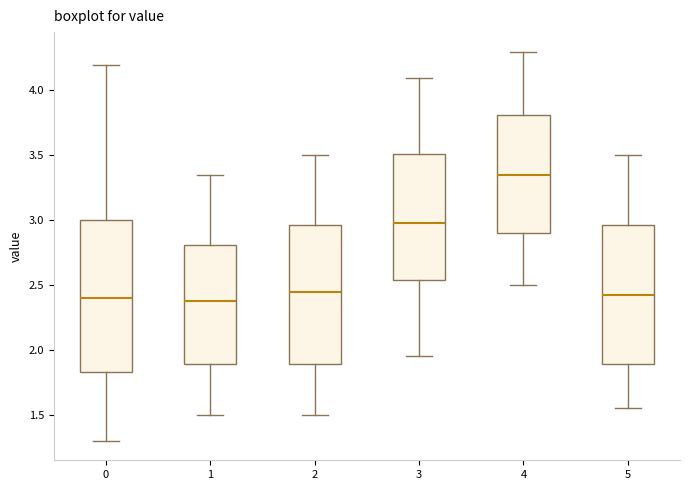

Which box has the highest median line?

4